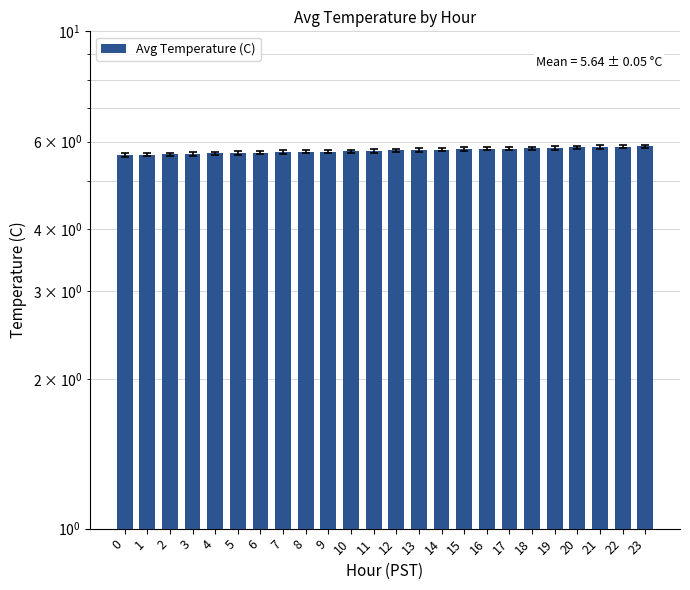

The chart shows a value of 5.8 at 12. True or false?

True